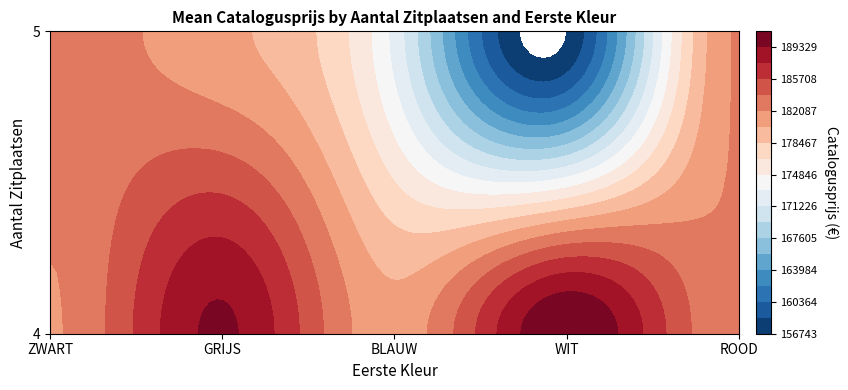

Which series changed the most between ZWART and ROOD?

4